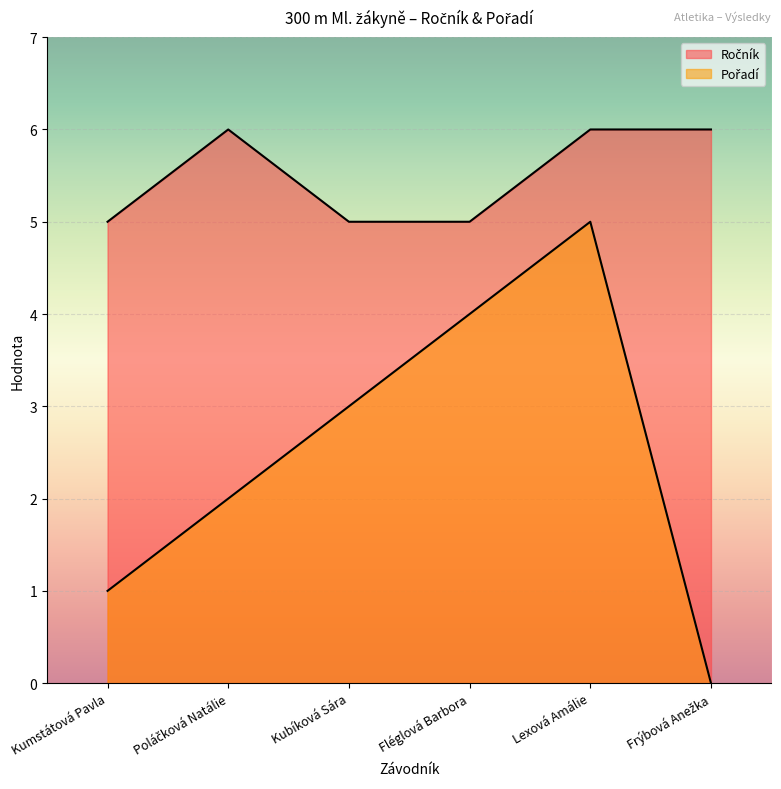

What are all the series names shown in the legend?

Ročník, Pořadí